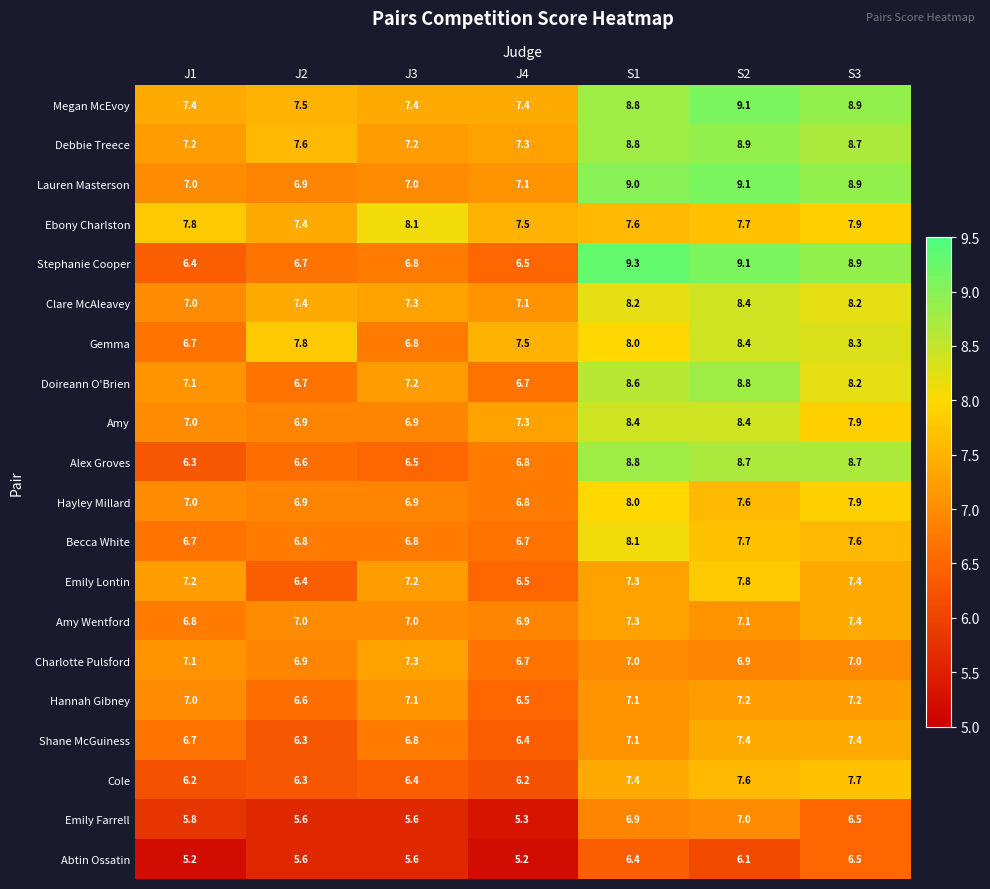

What is the minimum value shown in the chart?

5.2